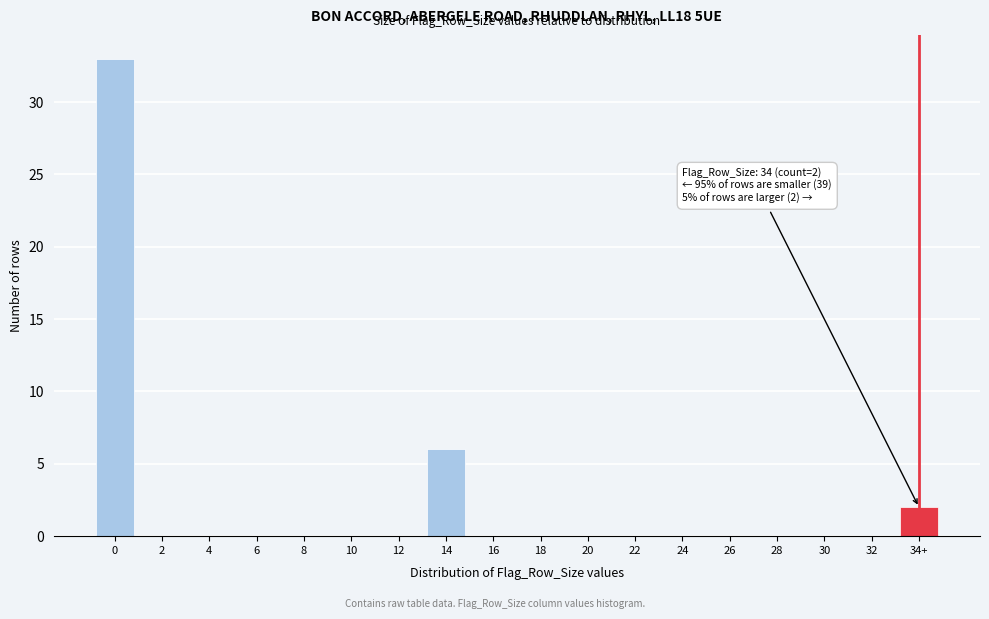

Reading left to right, transcribe all the data shown in this chart.

0=33	2=0	4=0	6=0	8=0	10=0	12=0	14=6	16=0	18=0	20=0	22=0	24=0	26=0	28=0	30=0	32=0	34+=2